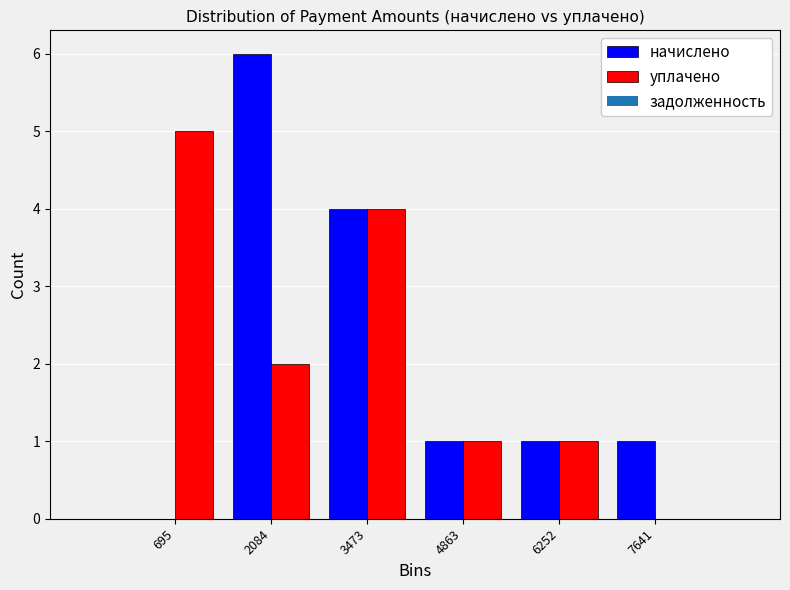

Reading left to right, transcribe this chart: for each range on the x-axis, give the height of each series' bar. Neither the bar edges nor the heights are printed on the chart, so give them approximately, as read against the axes.

0 to 1400: начислено=0	уплачено=5
1400 to 2800: начислено=6	уплачено=2
2800 to 4200: начислено=4	уплачено=4
4200 to 5600: начислено=1	уплачено=1
5600 to 7000: начислено=1	уплачено=1
7000 to 8400: начислено=1	уплачено=0